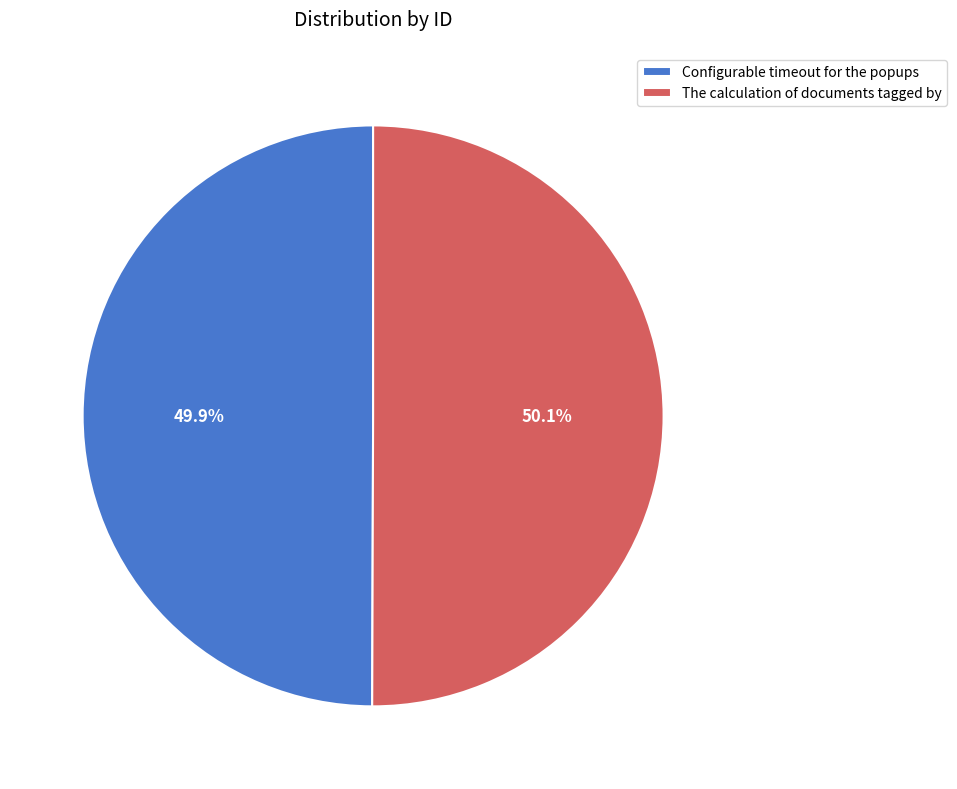

What is the ratio of the value at The calculation of documents tagged by to the value at Configurable timeout for the popups?

1.0